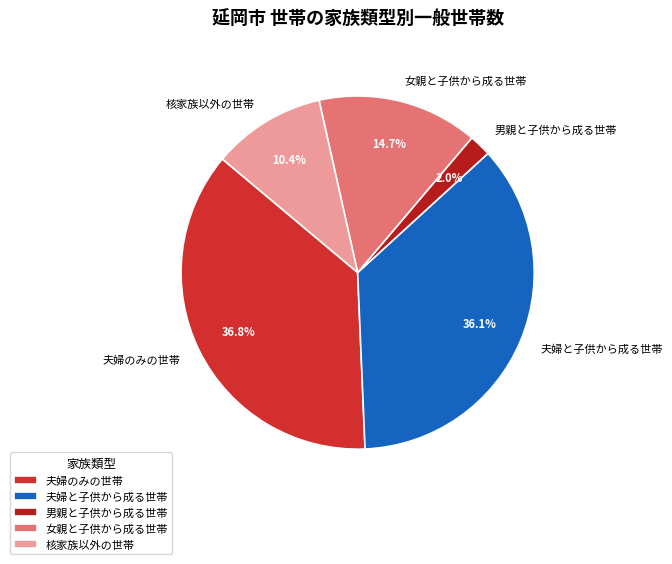

Count the number of slices in the pie.

5